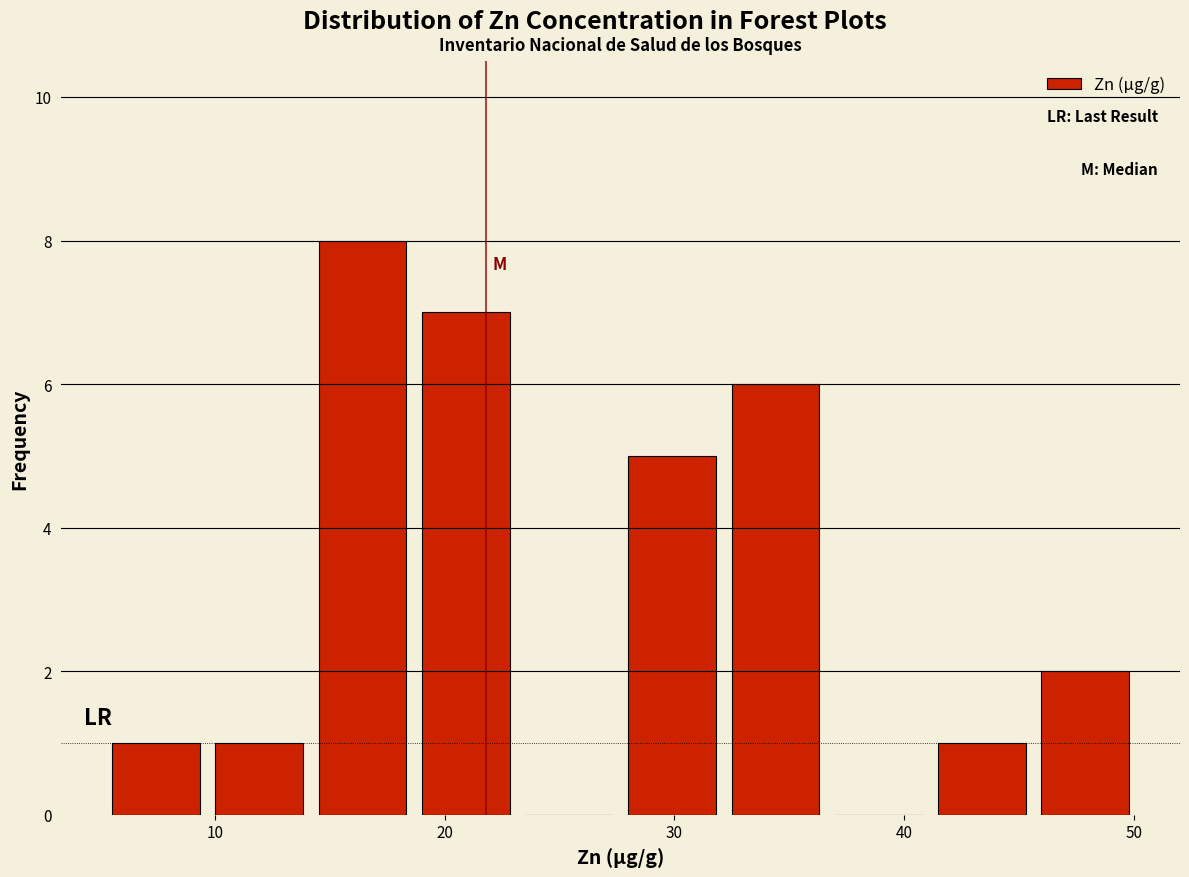

Over which range of the x-axis is the bar tallest?

14 to 19